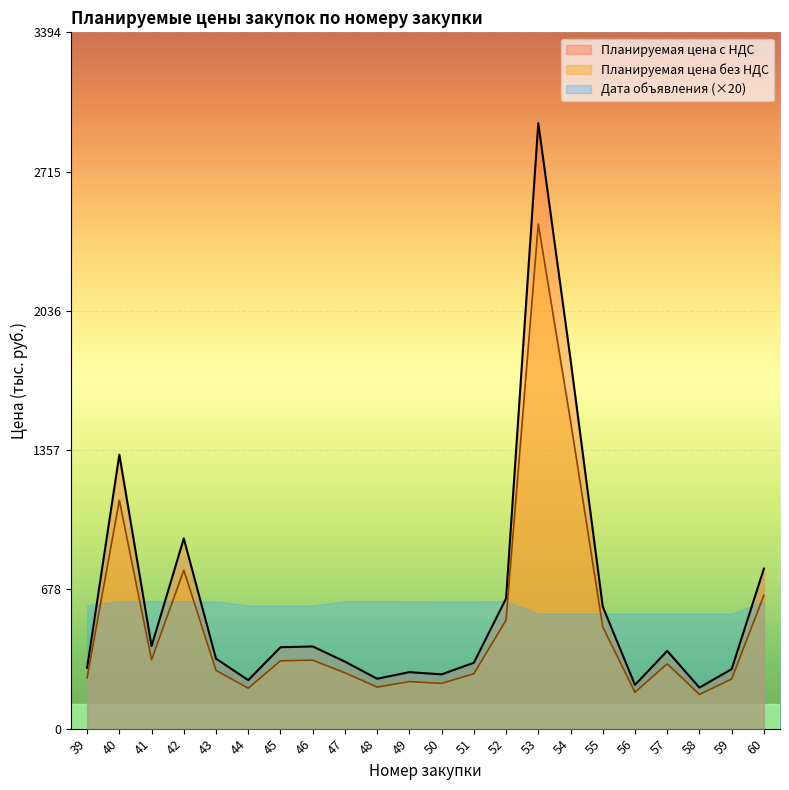

How many data points in Планируемая цена без НДС are above 315?

11